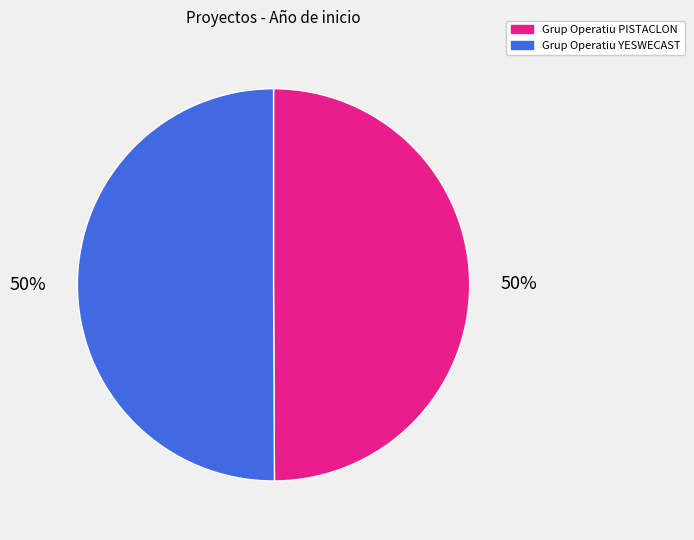

How many segments does this pie chart have?

2